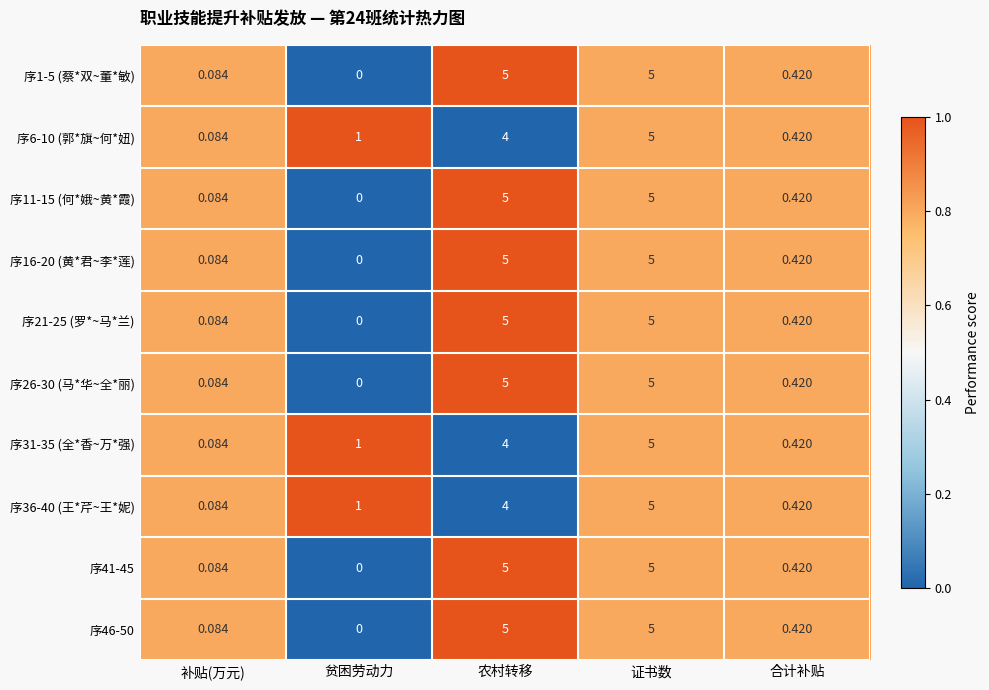

Which category has the highest value in the 序31-35 (全*香~万*强) series?

证书数